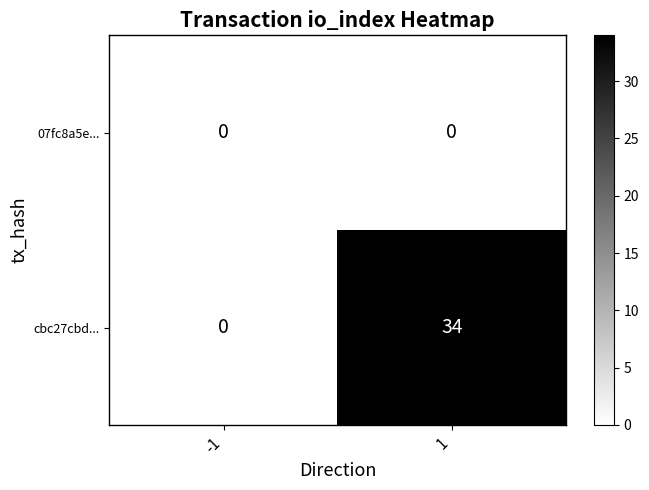

What is the total value across all series at 1?

34